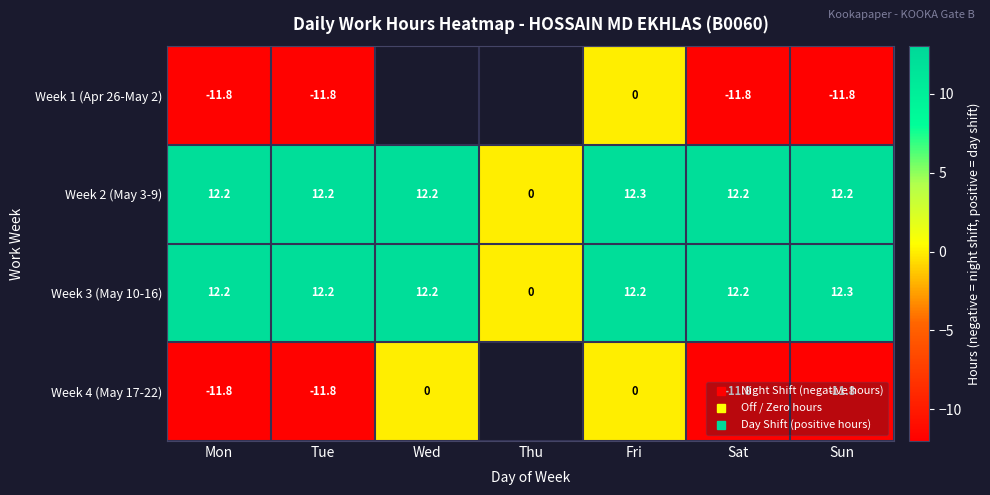

What is the total value across all series at Fri?

24.5